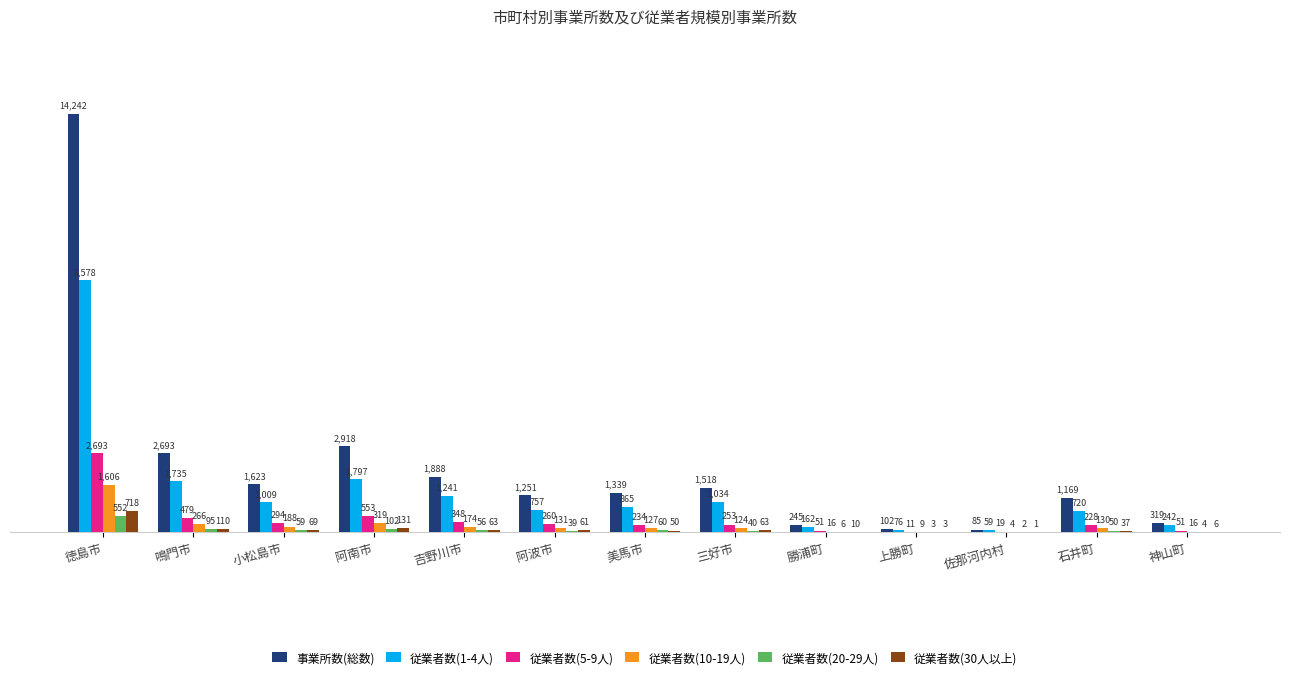

What is the maximum value shown in the chart?

14242